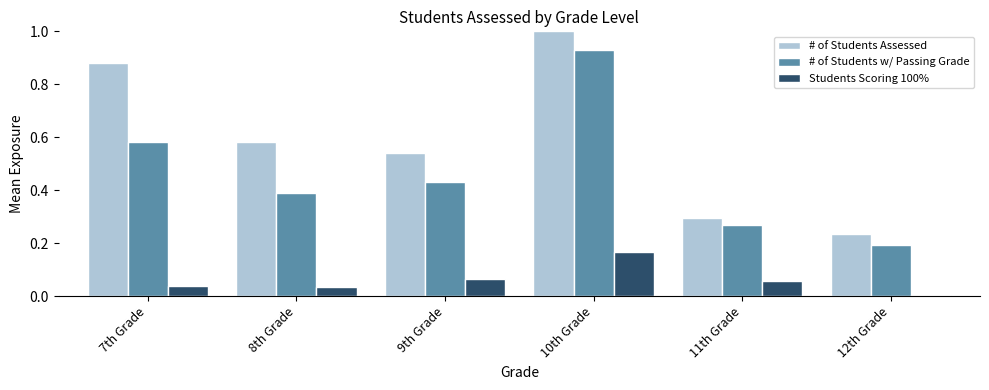

How many bars are there in total?

18